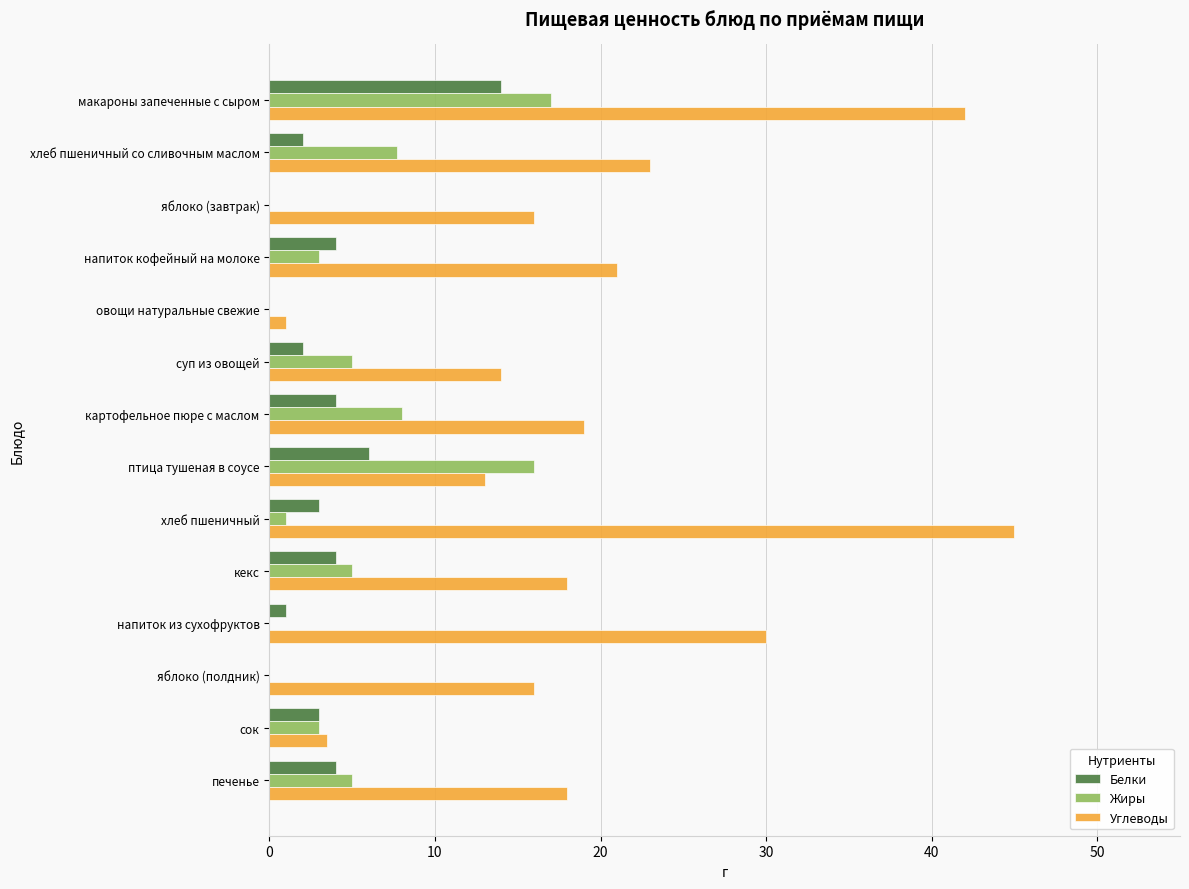

What is the sum of all Белки values?

47.0